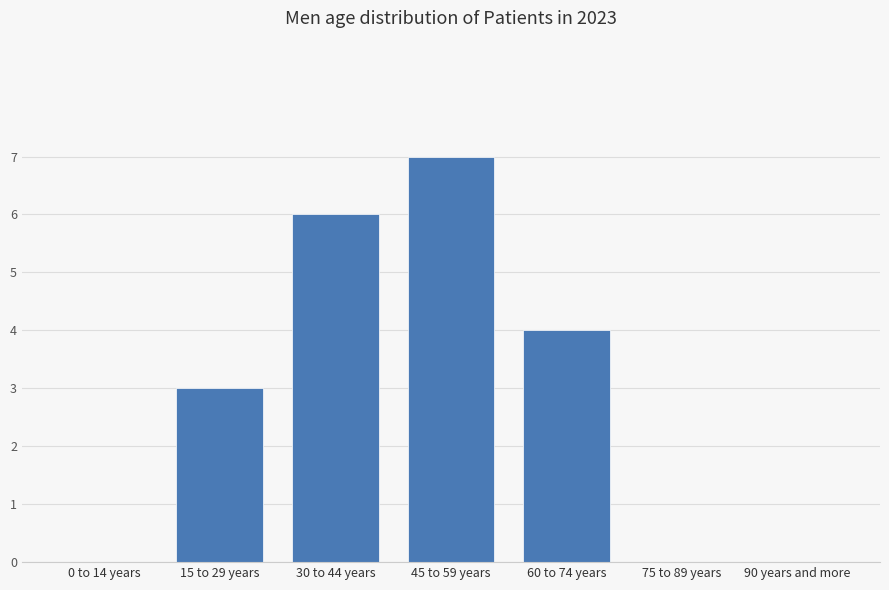

The chart shows a value of 4 at 60 to 74 years. True or false?

True